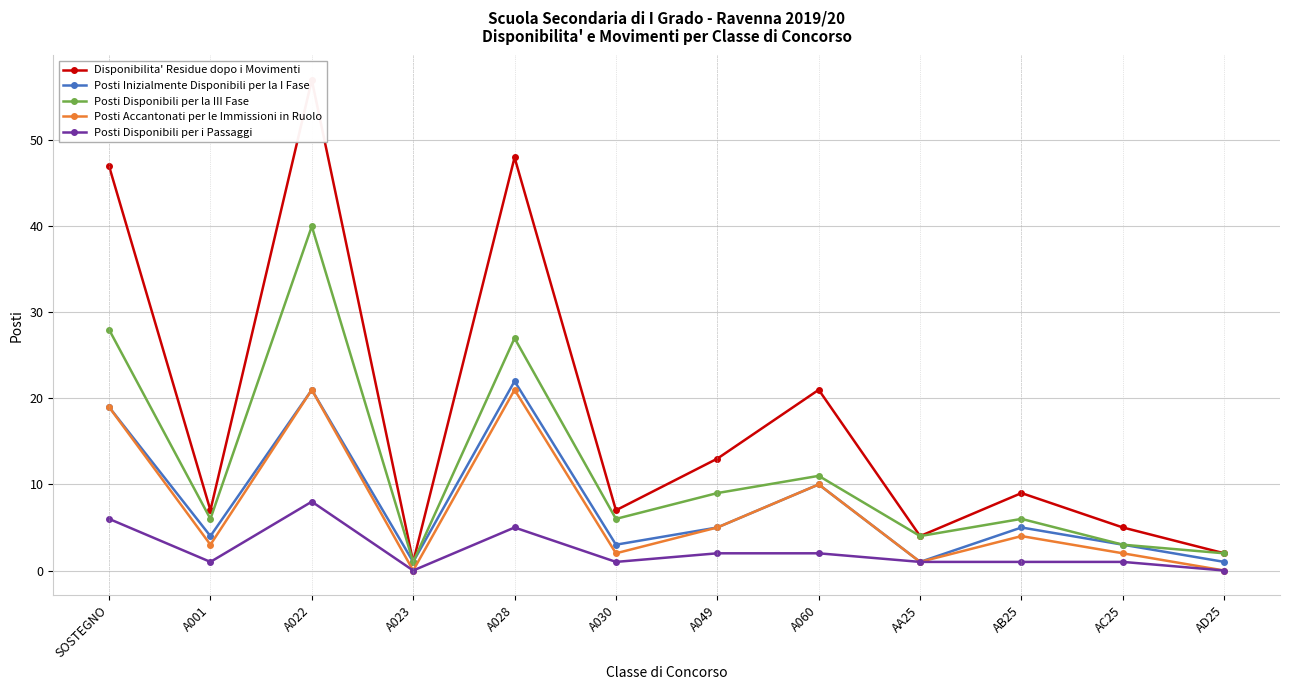

What is the greatest value displayed?

57